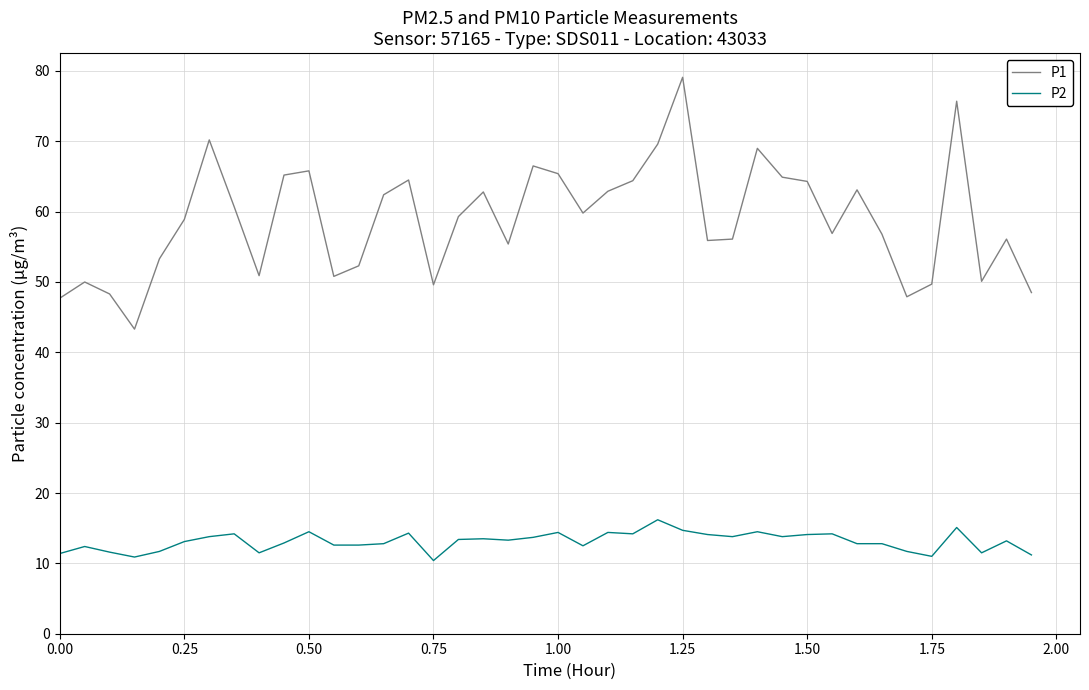

What is the minimum value shown in the chart?

10.4